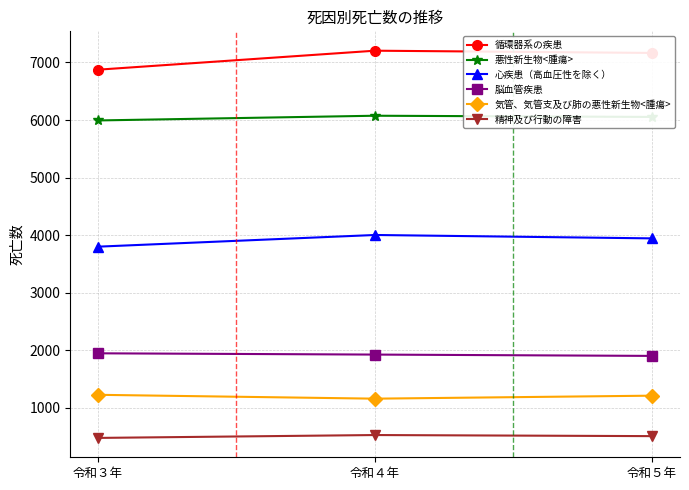

At 令和５年, list the series in order from smallest to largest.

精神及び行動の障害, 気管、気管支及び肺の悪性新生物<腫瘍>, 脳血管疾患, 心疾患（高血圧性を除く）, 悪性新生物<腫瘍>, 循環器系の疾患